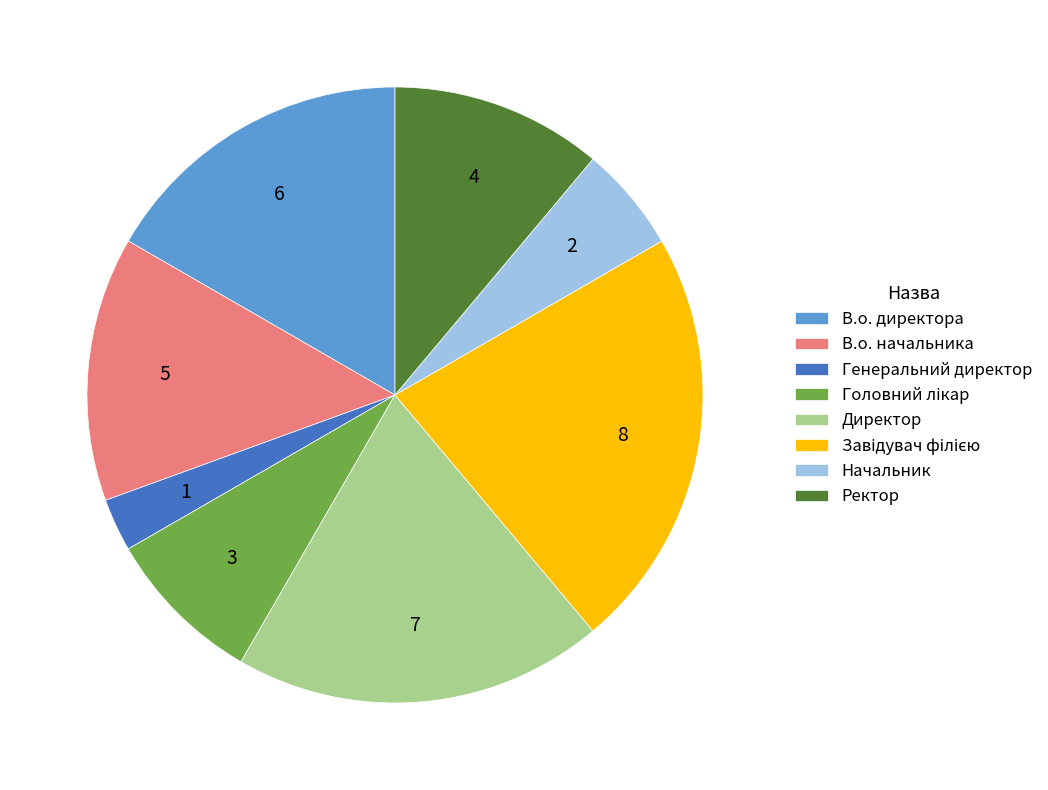

Is it true that Начальник is 19% of the pie?

False